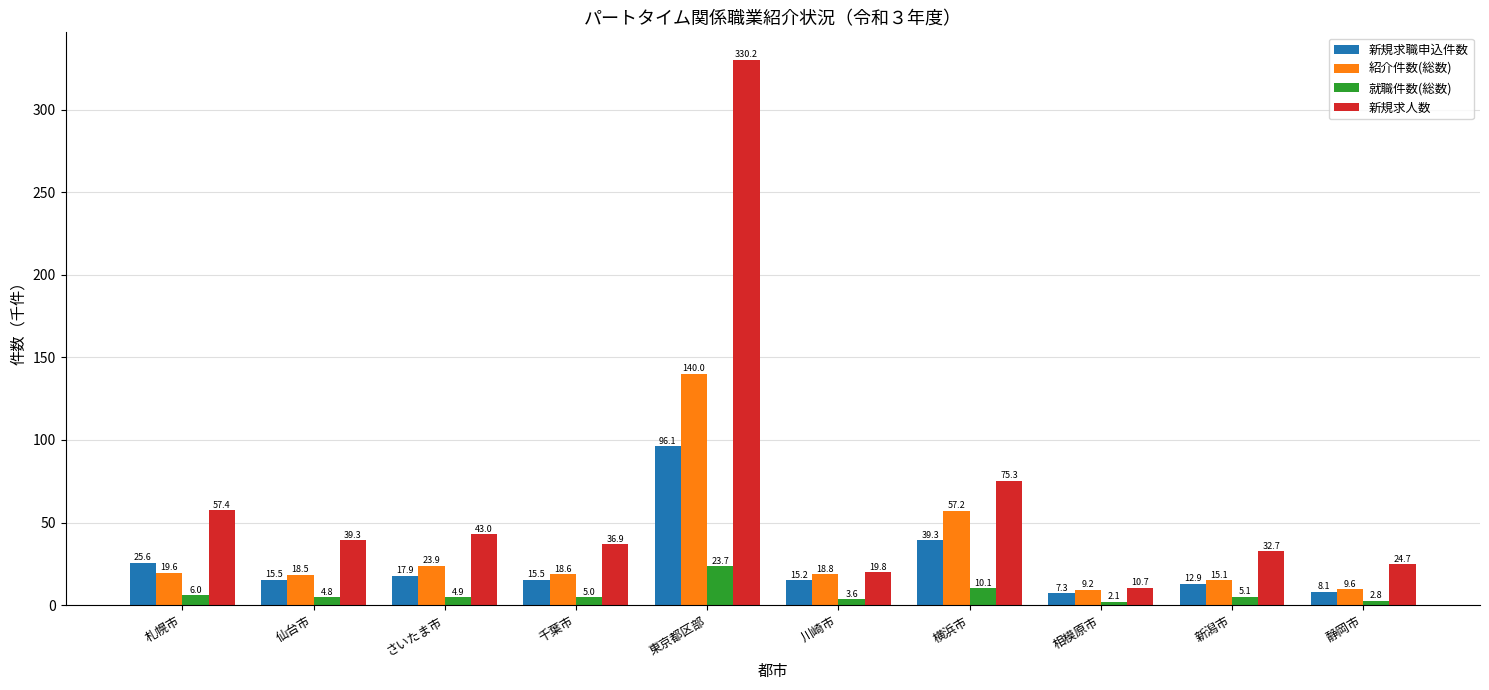

At how many categories does at least one series exceed 146?

1